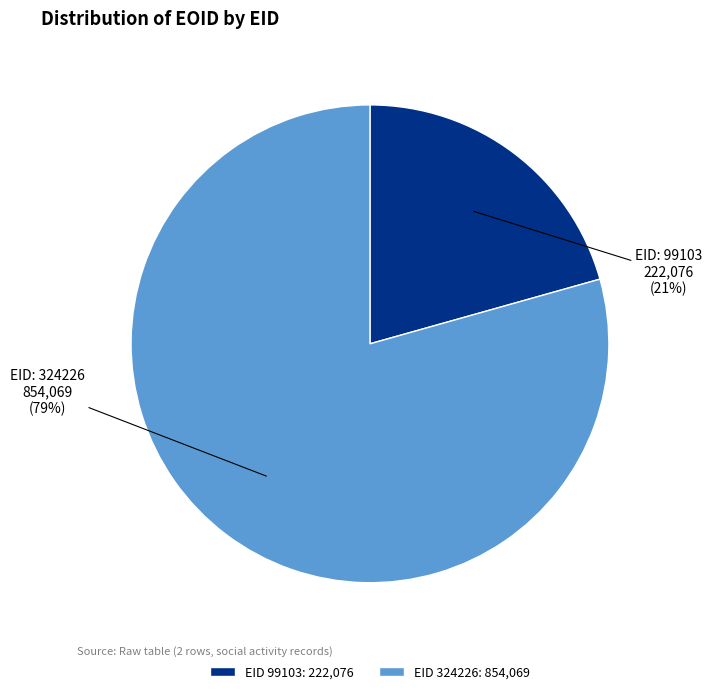

To the nearest percent, what is the average slice percentage?

50%